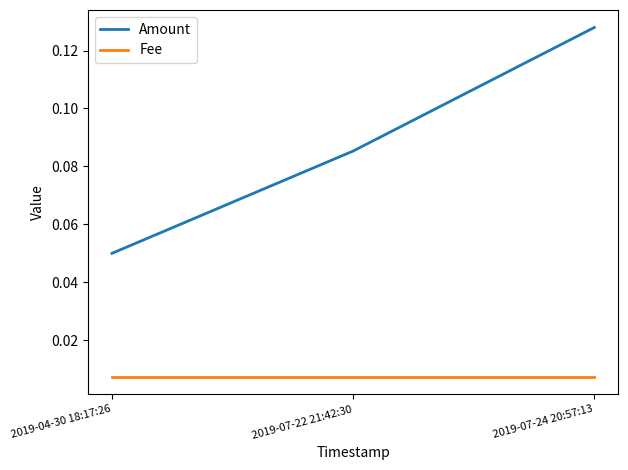

Which label corresponds to the largest value in the chart?

2019-07-24 20:57:13